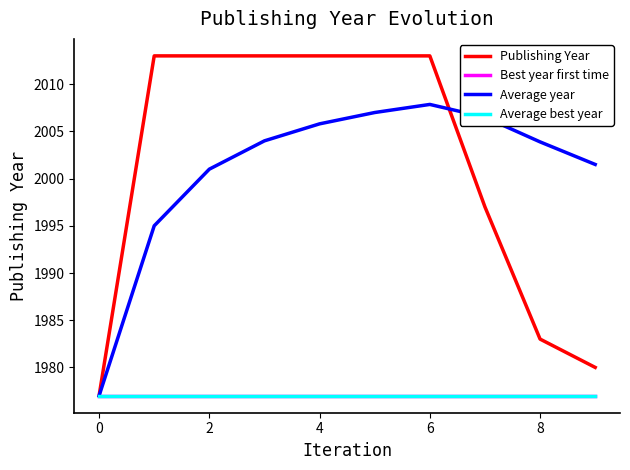

True or false: Average year and Average best year intersect in this chart.

False